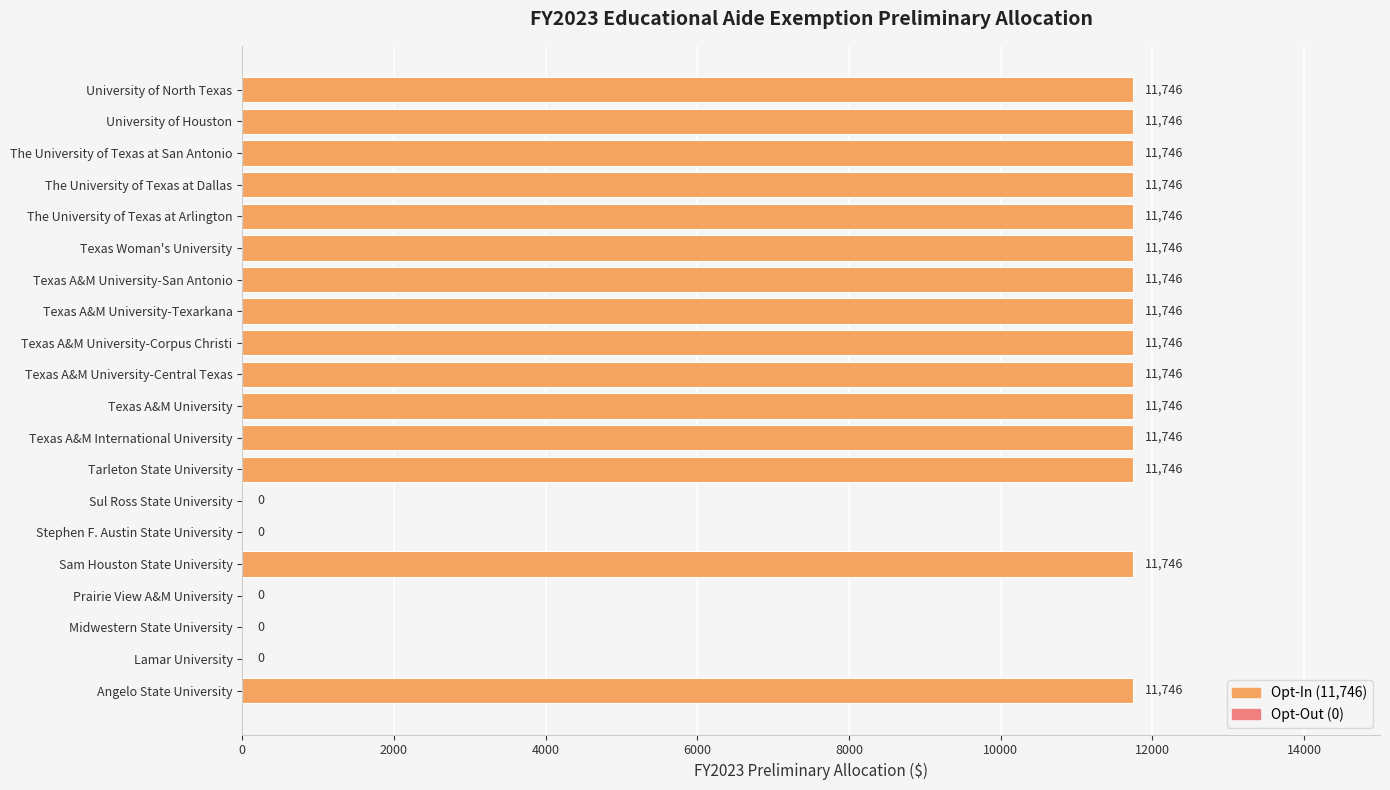

What is the ratio of the value at Angelo State University to the value at Texas A&M University-Texarkana?

1.0